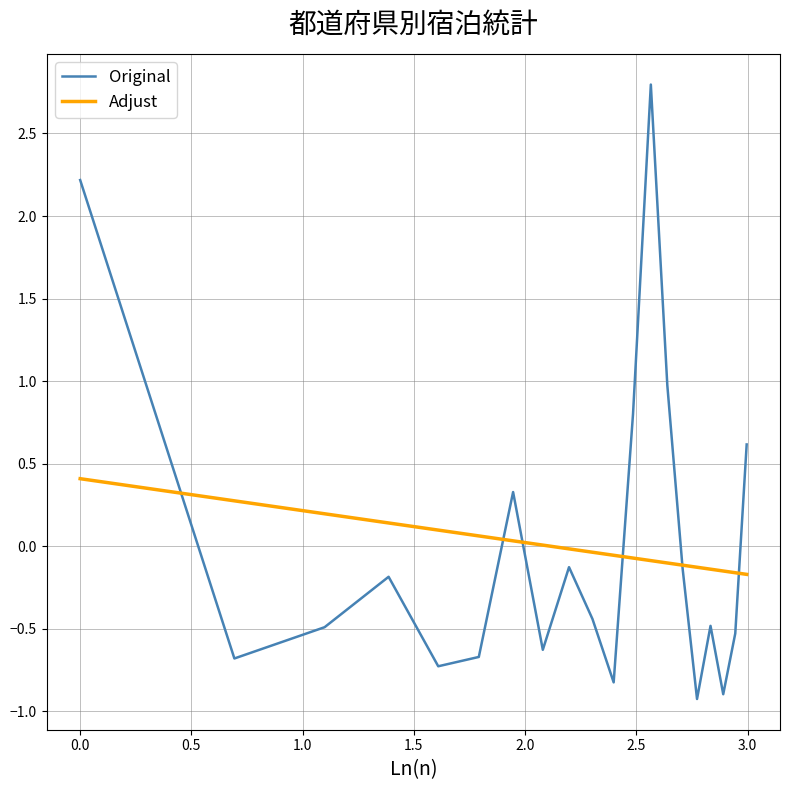

True or false: Original has more than 0 interior local peaks.

True